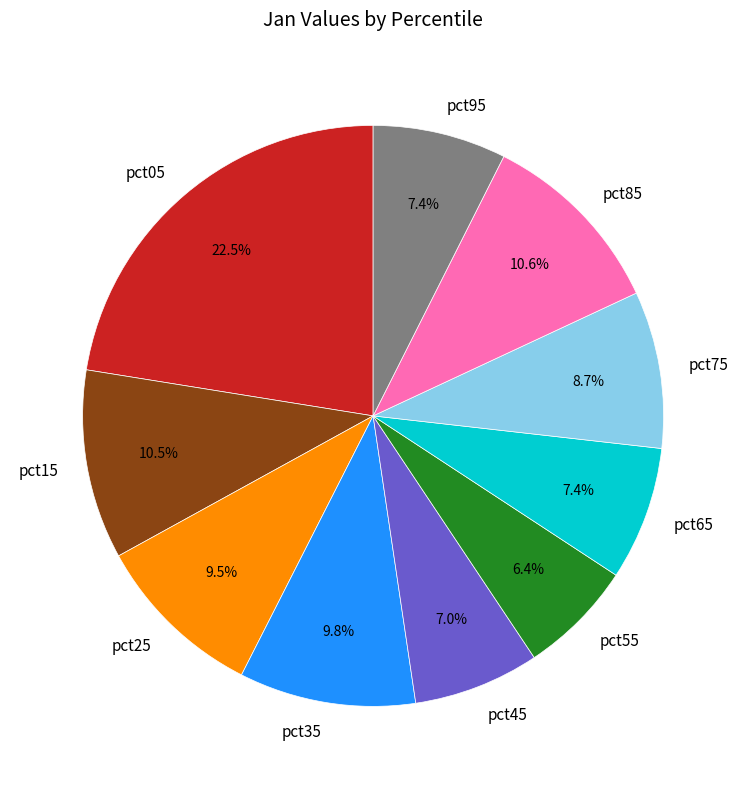

Does any single category account for the majority?

No